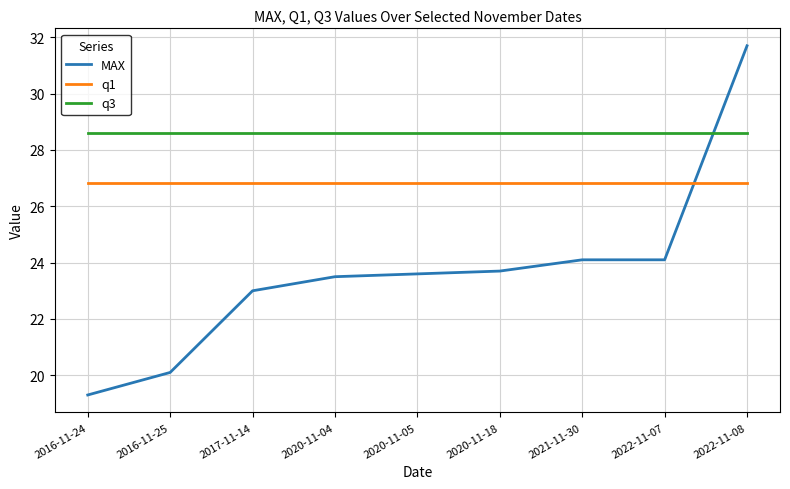

What is the minimum value shown in the chart?

19.3